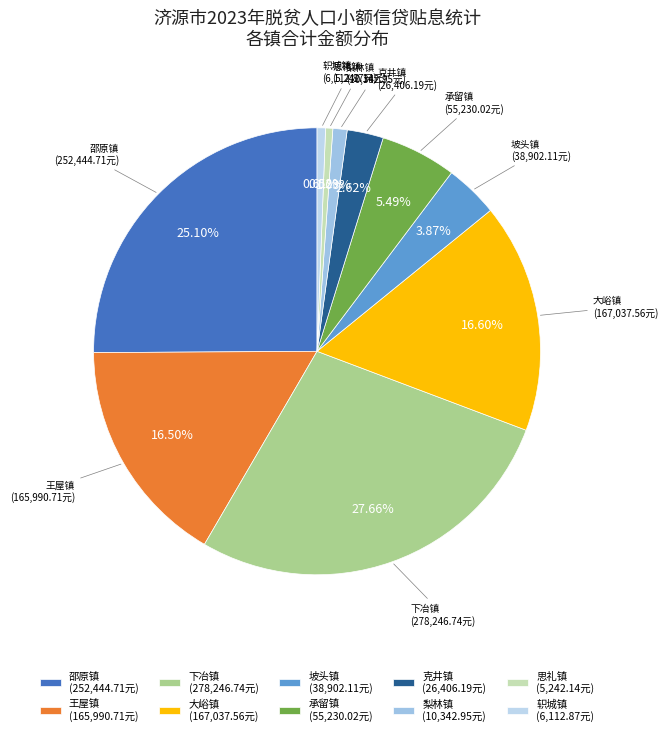

Count the number of slices in the pie.

10